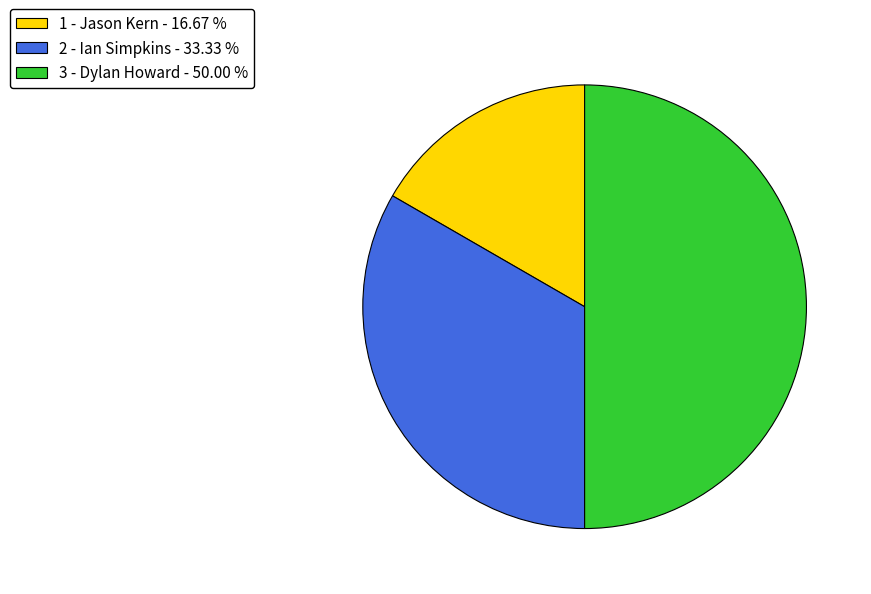

Approximately how many times larger is the value at 1 - Jason Kern - 16.67 % compared to 2 - Ian Simpkins - 33.33 %?

0.5